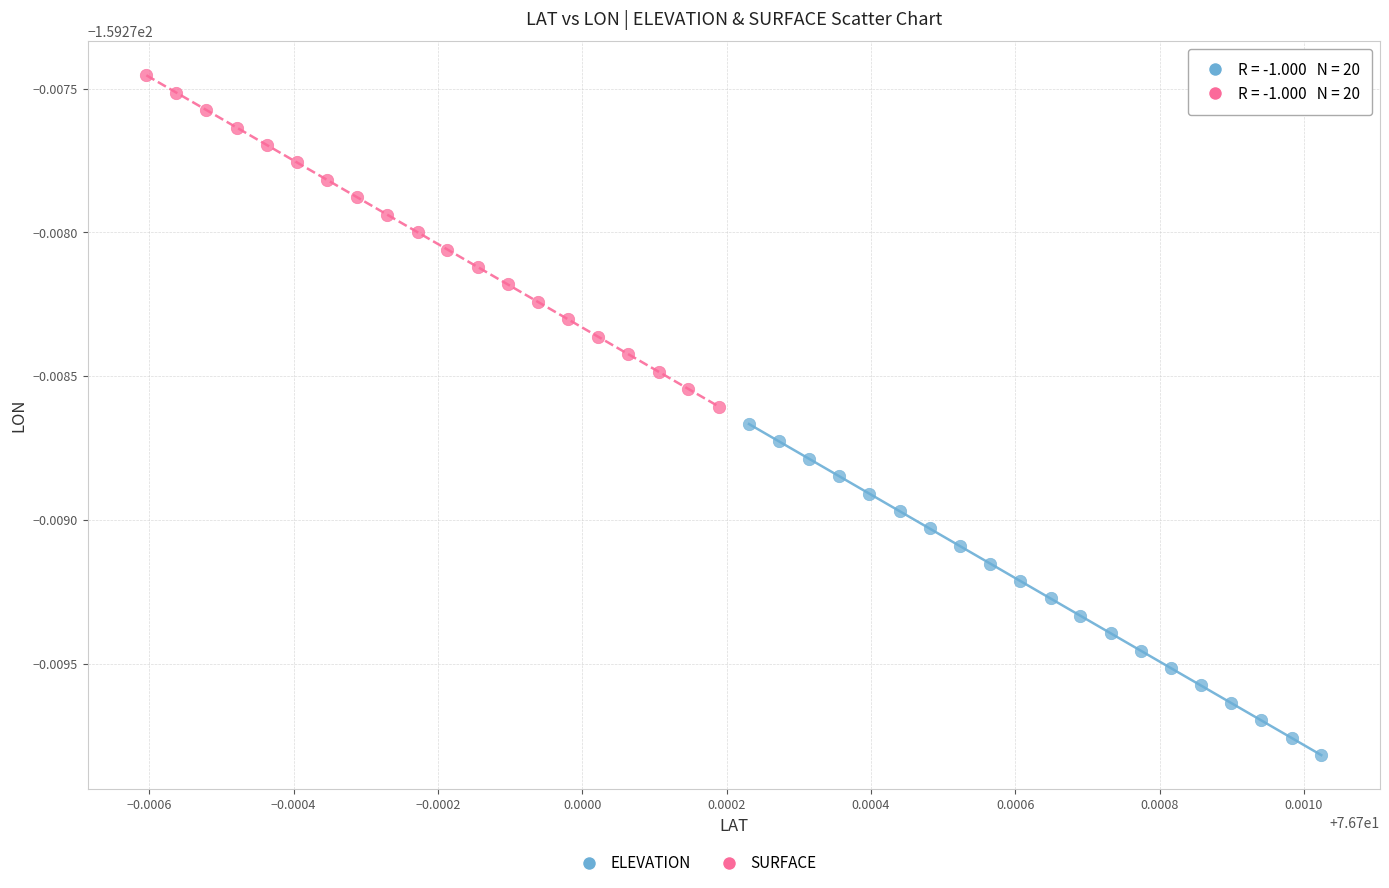

Which series contains the lowest Y value?

ELEVATION